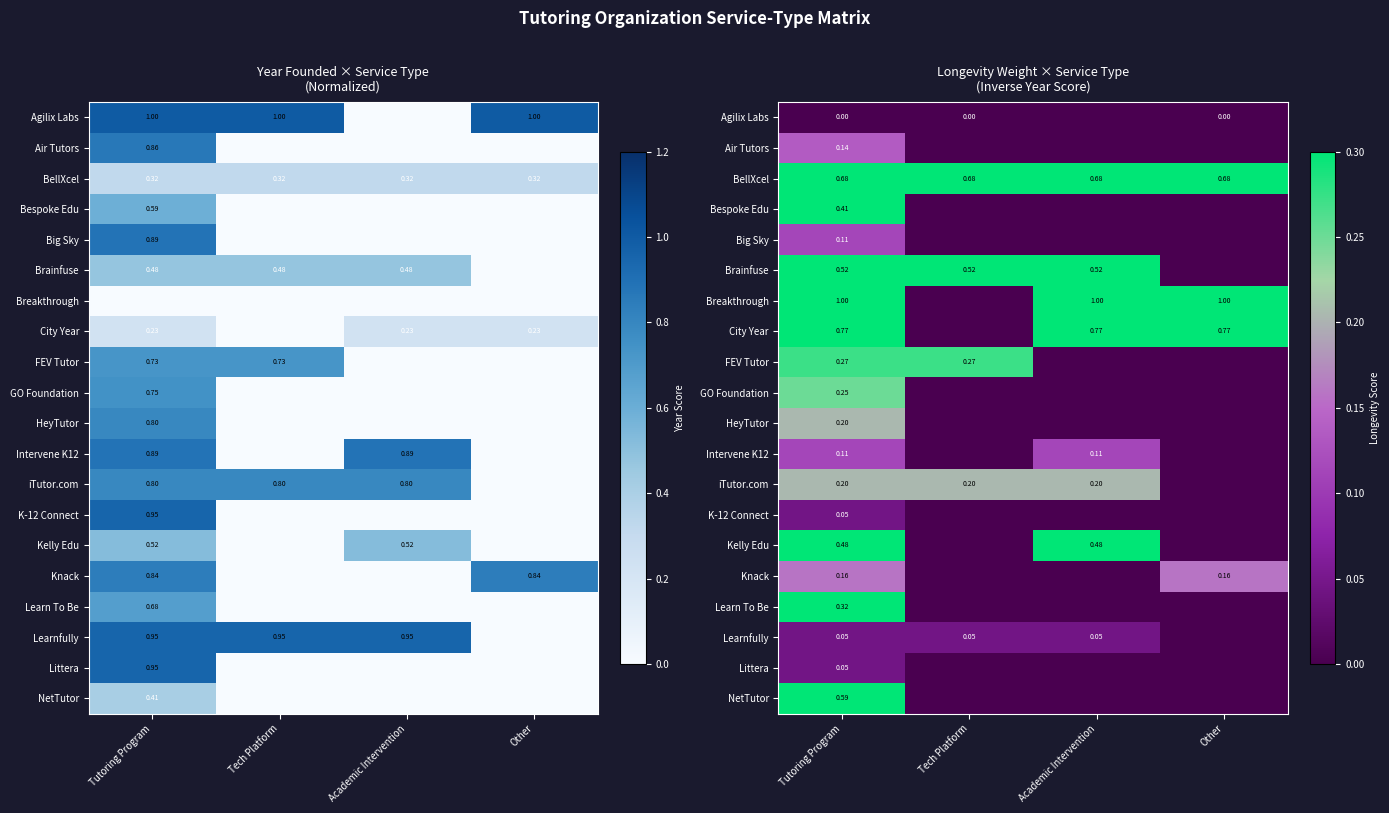

List the labels in order of Learn To Be value, largest first.

Tutoring Program, Tech Platform, Academic Intervention, Other